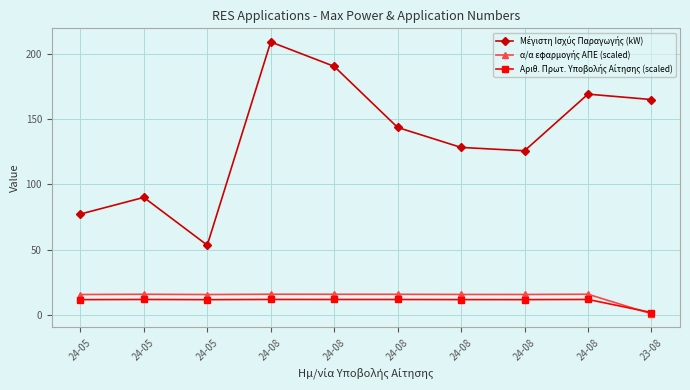

List the labels in order of Μέγιστη Ισχύς Παραγωγής (kW) value, smallest first.

24-05, 24-05, 24-05, 24-08, 24-08, 24-08, 23-08, 24-08, 24-08, 24-08